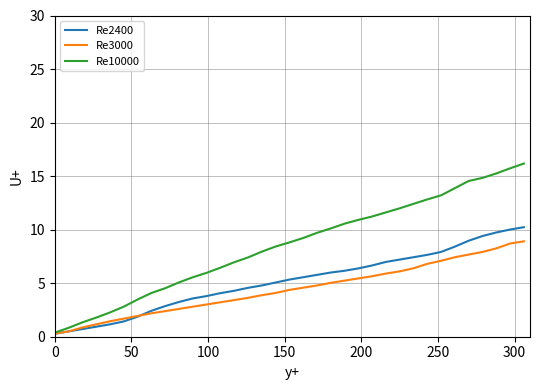

How many distinct data groups are displayed?

3